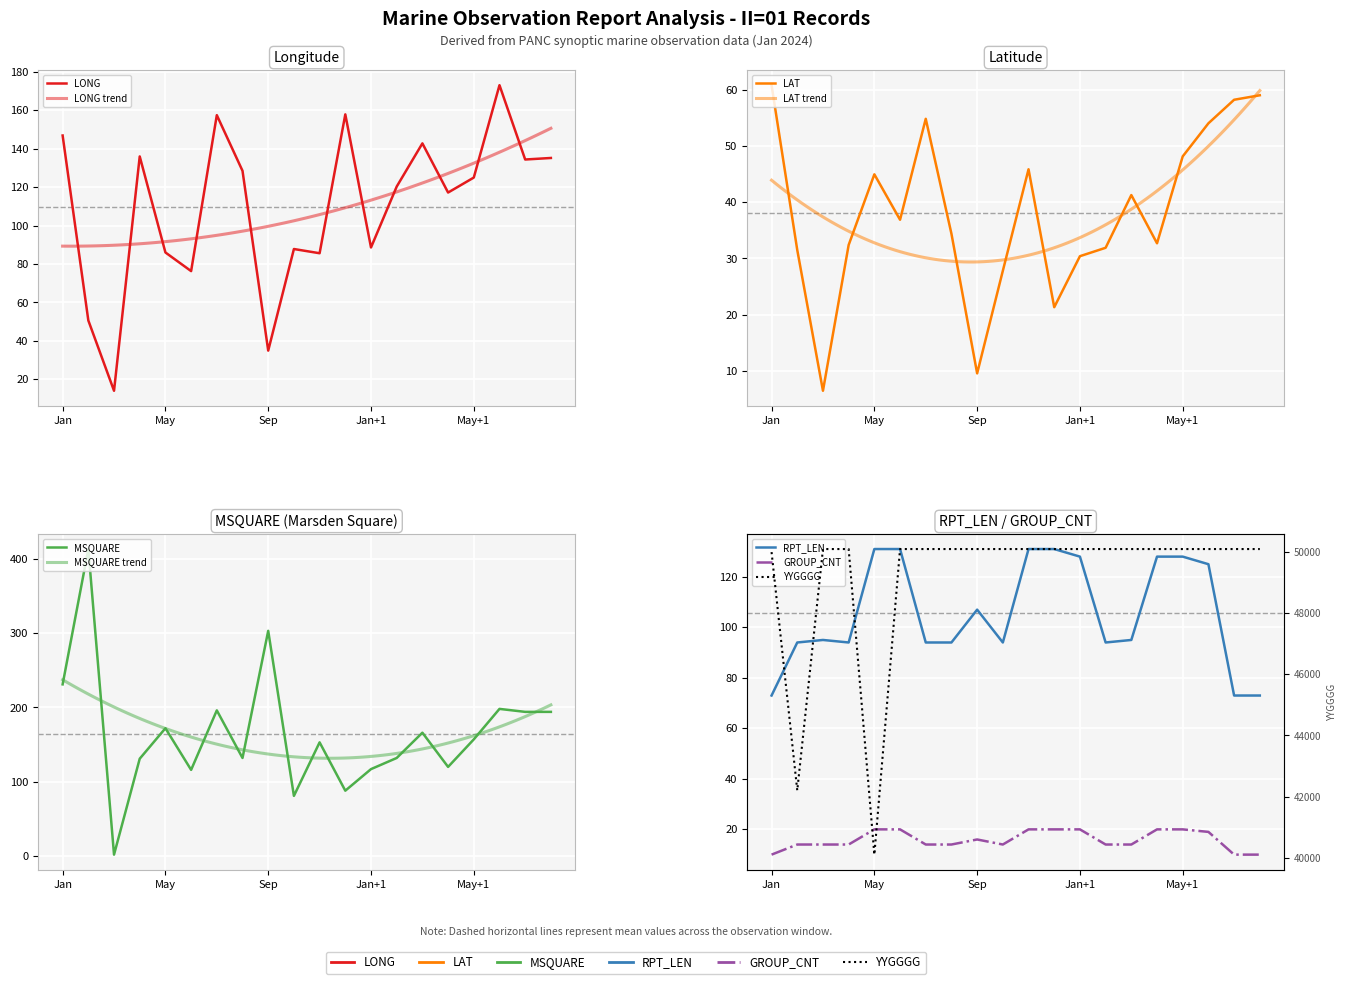

True or false: MSQUARE and LONG cross at least once.

True